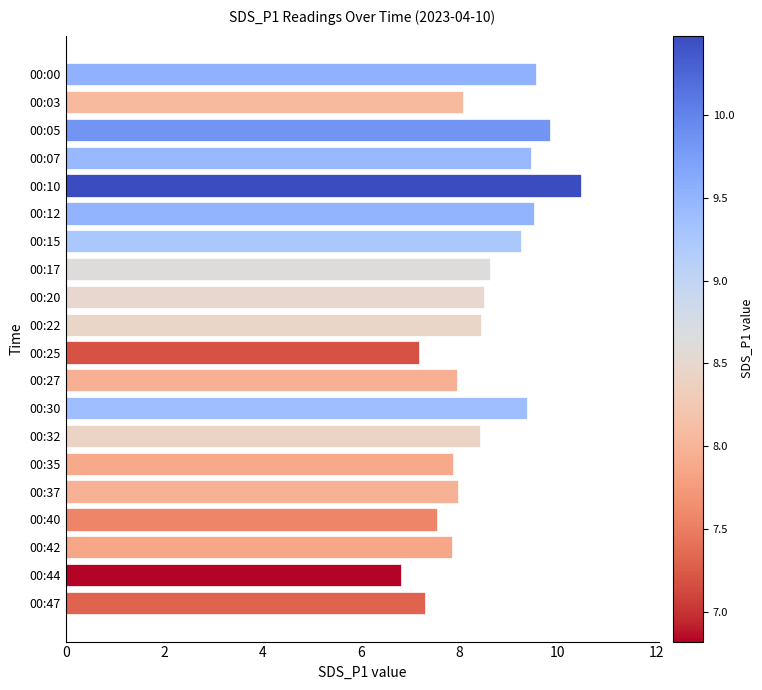

Approximately how many times larger is the value at 00:44 compared to 00:05?

0.7